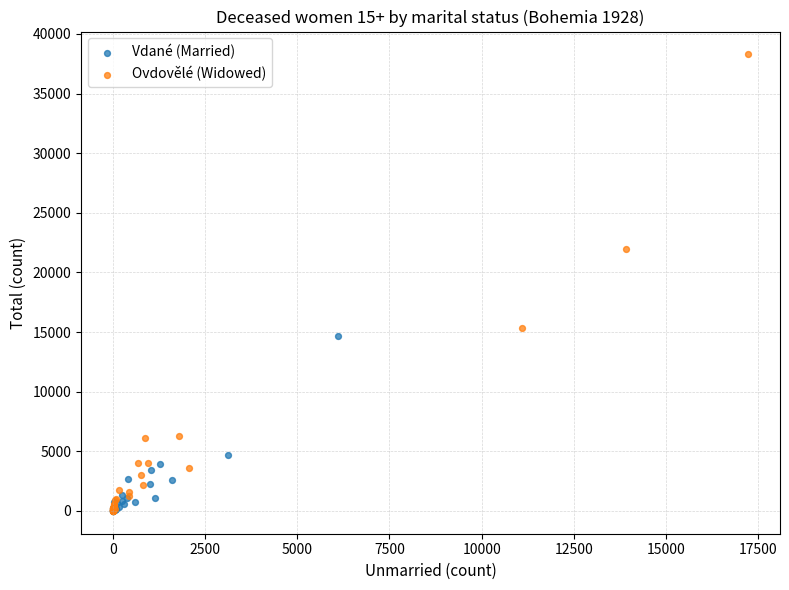

Which series has the largest Y range (max minus min)?

Ovdovělé (Widowed)